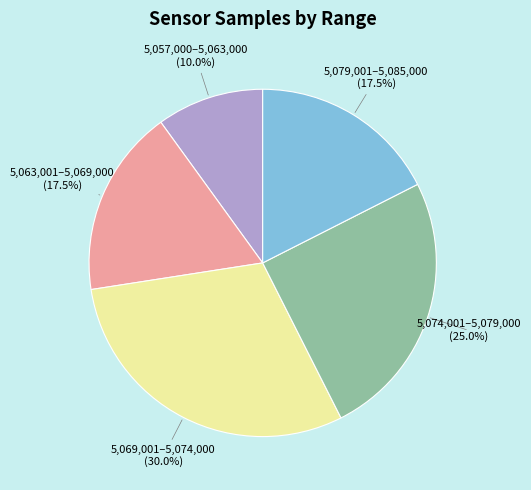

Is there any slice that represents more than half of the pie?

No